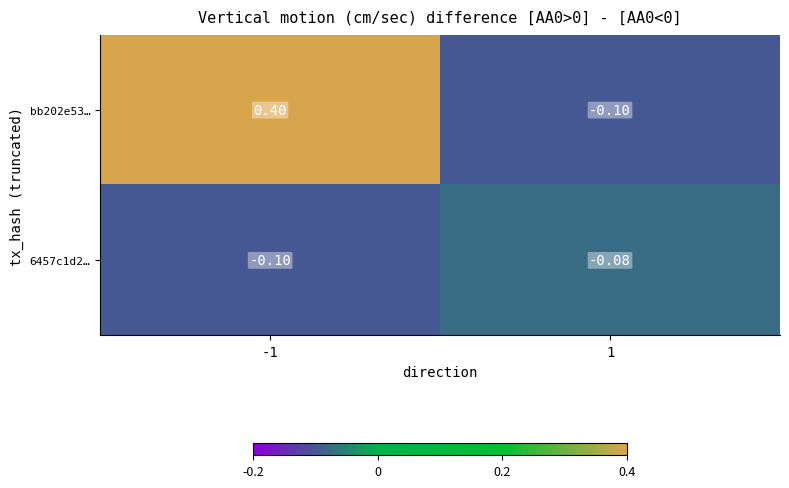

Which series has the largest range (max minus min)?

bb202e53…